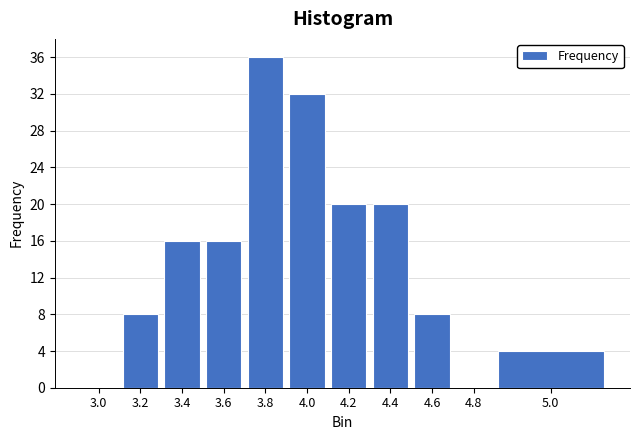

Reading left to right, transcribe all the data shown in this chart.

3.0=0	3.2=8	3.4=16	3.6=16	3.8=36	4.0=32	4.2=20	4.4=20	4.6=8	4.8=0	5.0=4